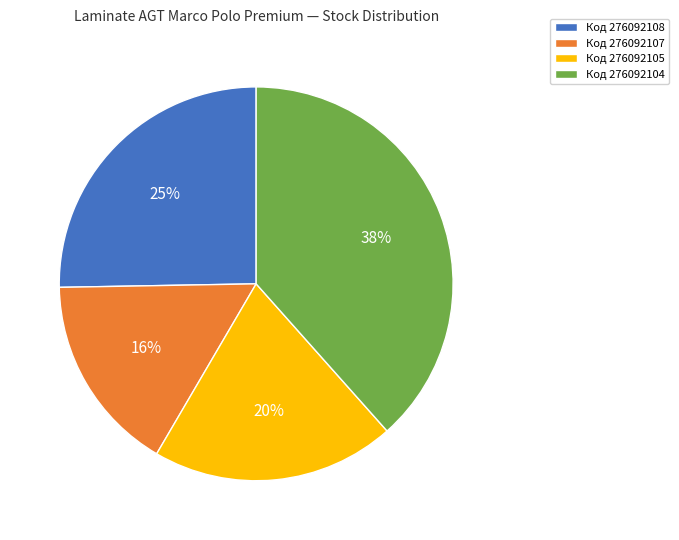

Count the number of slices in the pie.

4